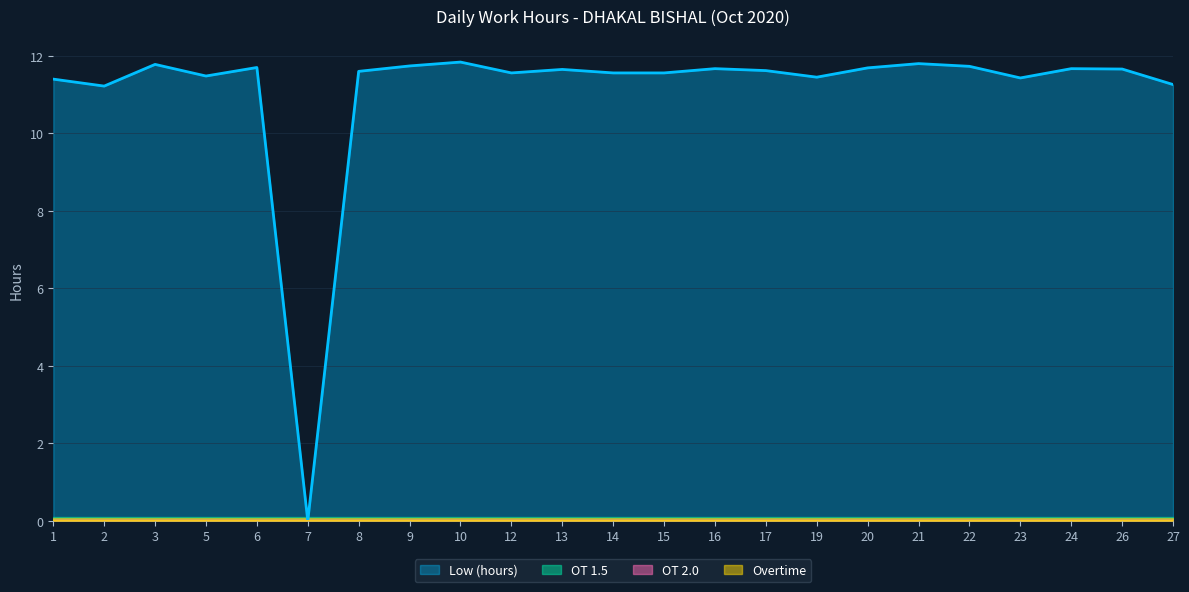

True or false: Low (hours) and Overtime intersect in this chart.

False